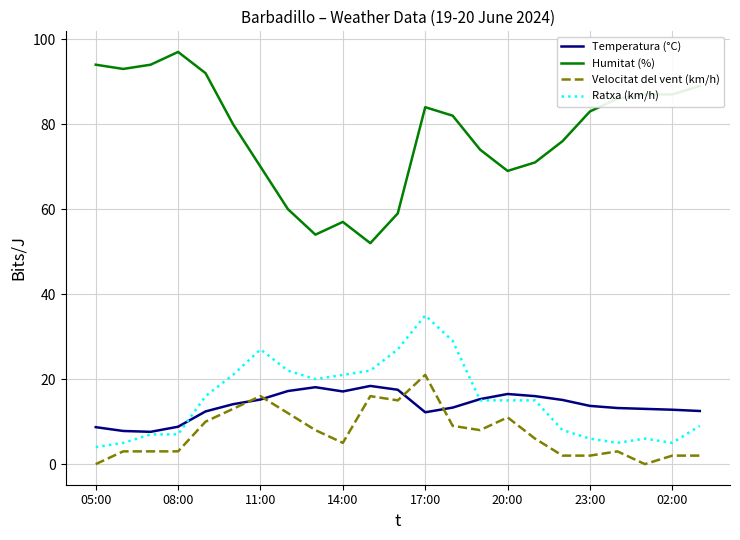

How many lines are shown in the chart?

4